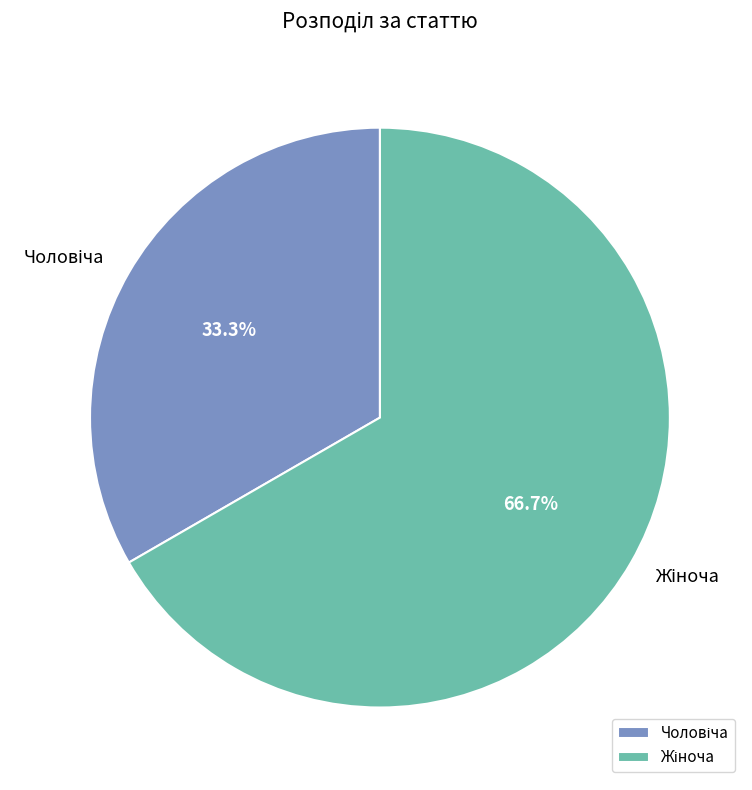

Is there any slice that represents more than half of the pie?

Yes